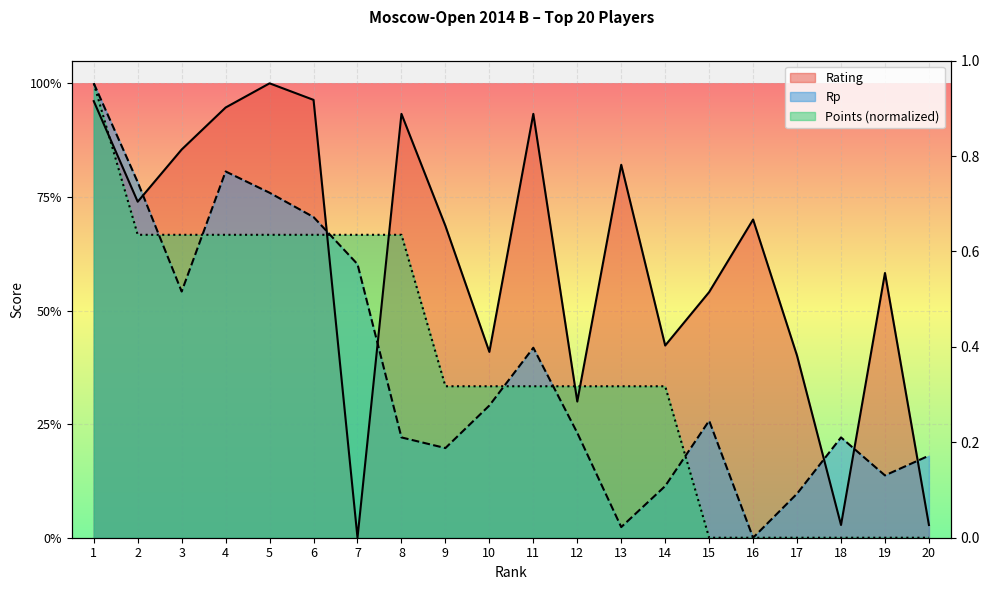

How many lines are shown in the chart?

3